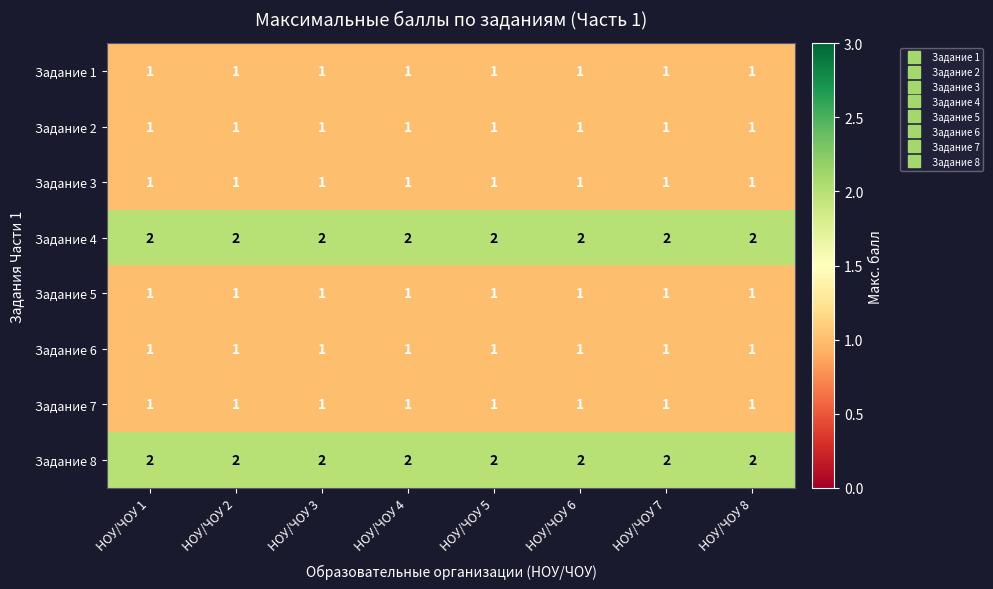

What is the total value across all series at НОУ/ЧОУ 2?

10